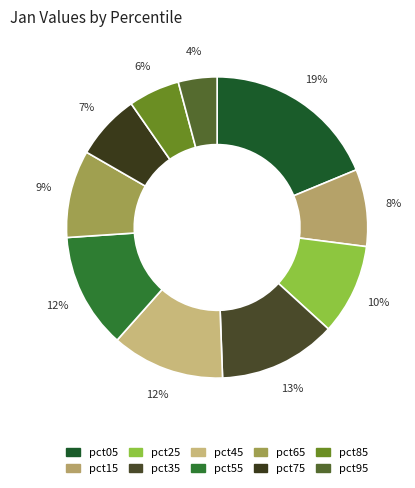

What percentage is NOT represented by pct05?

81.2%